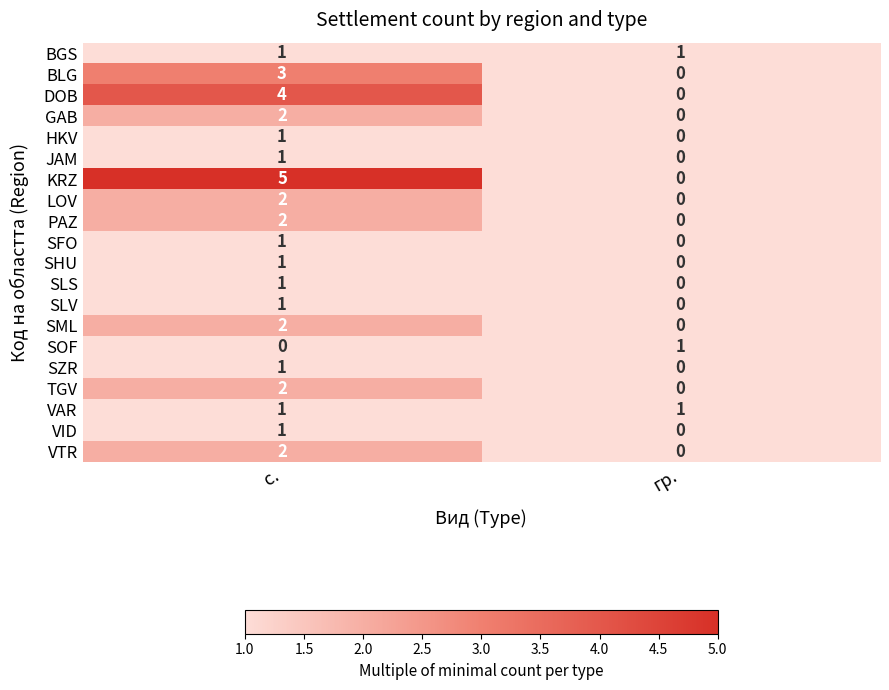

At which label is BLG closest to 1?

гр.